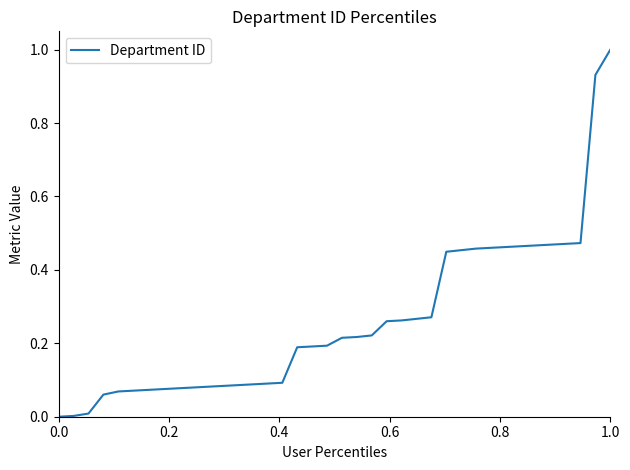

What is the maximum value shown in the chart?

1.0